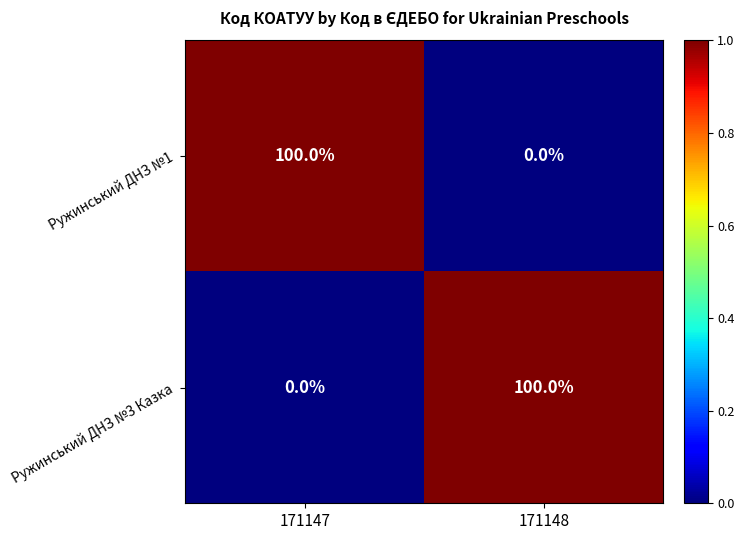

What is the difference between the Ружинський ДНЗ №1 values at 171147 and 171148?

100